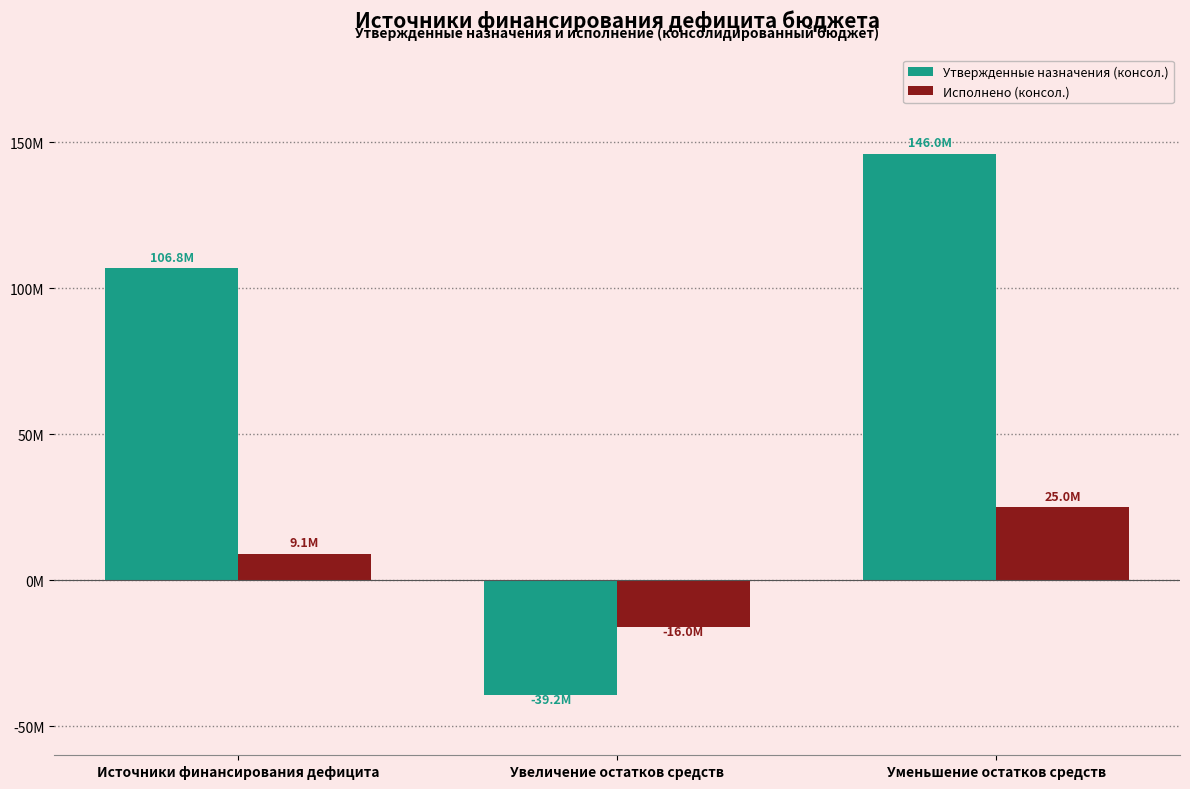

What is the value of the Исполнено (консол.) bar at the 2nd from the left?

-15957176.7